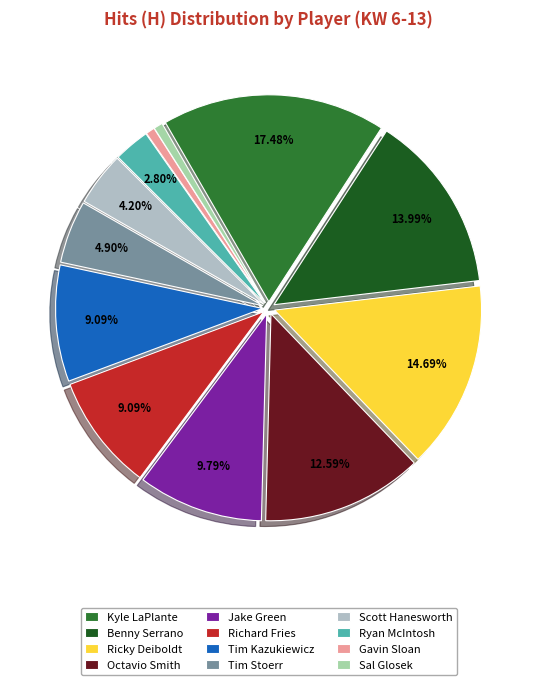

To the nearest percent, what is the difference between the largest and smallest slice percentages?

17%